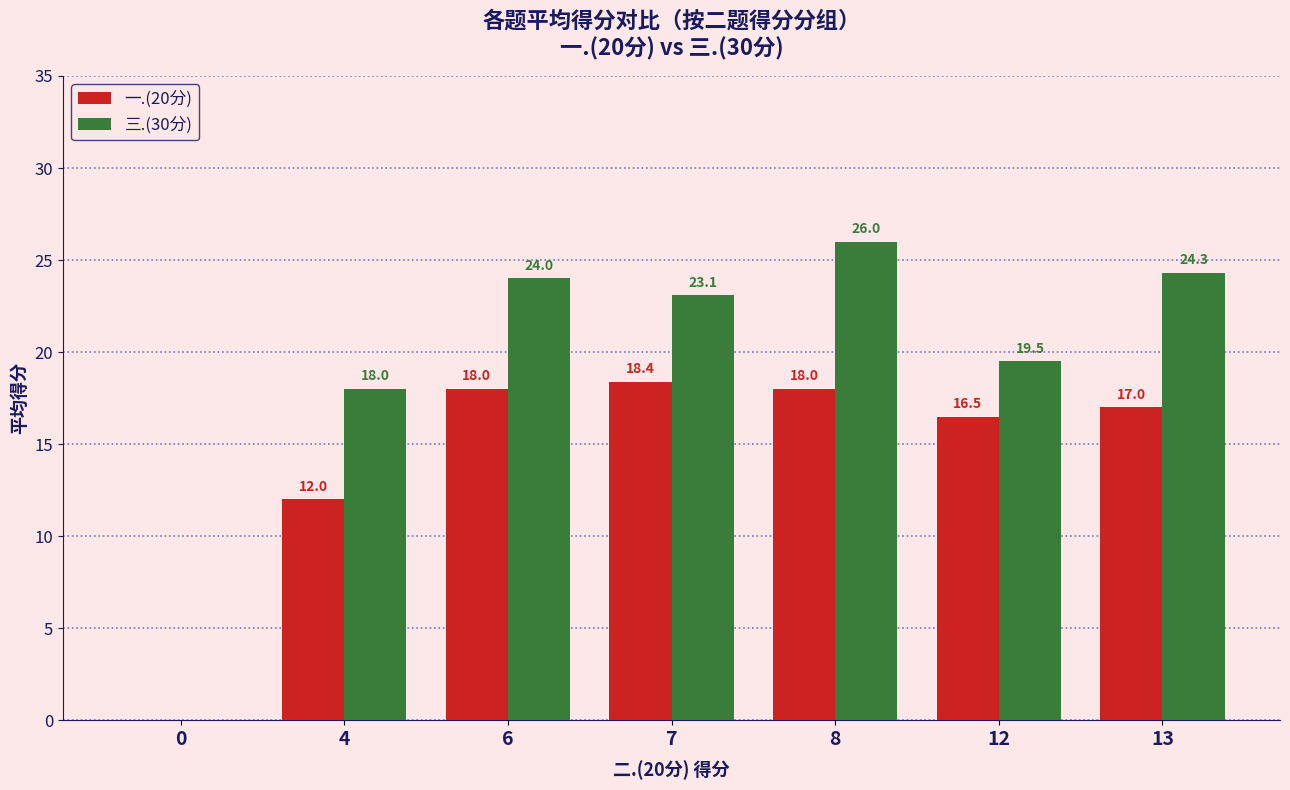

Reading right to left, list all the values displayed in this chart.

一.(20分): 13=17.0	12=16.5	8=18.0	7=18.4	6=18.0	4=12.0	0=0.0
三.(30分): 13=24.3	12=19.5	8=26.0	7=23.1	6=24.0	4=18.0	0=0.0